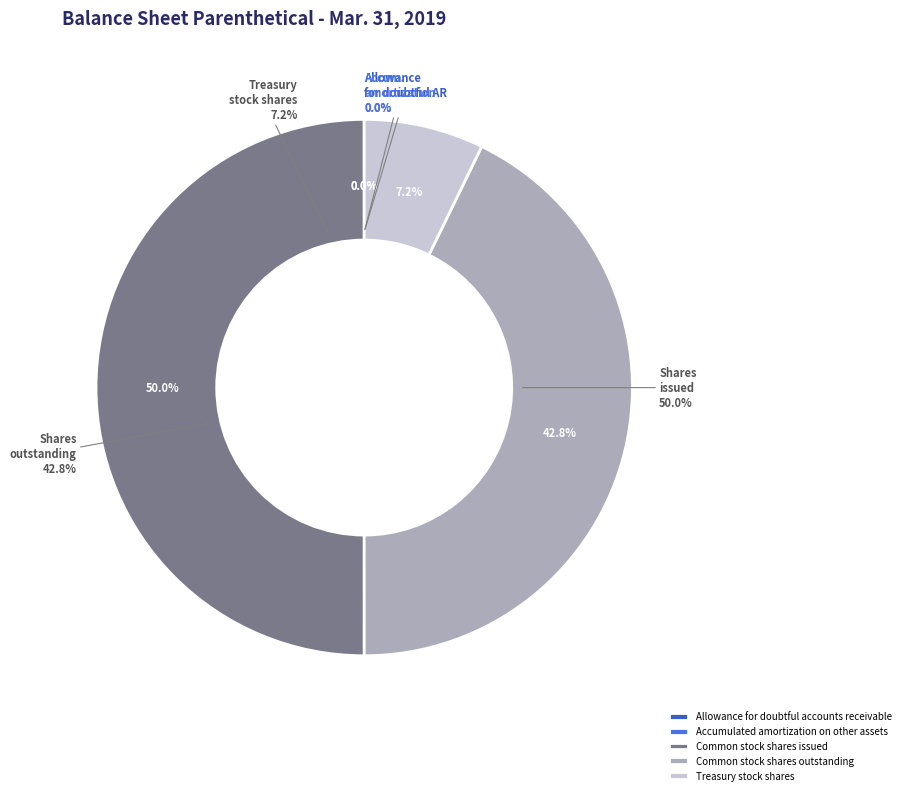

Which category has the smallest portion of the pie?

Allowance for doubtful accounts receivable